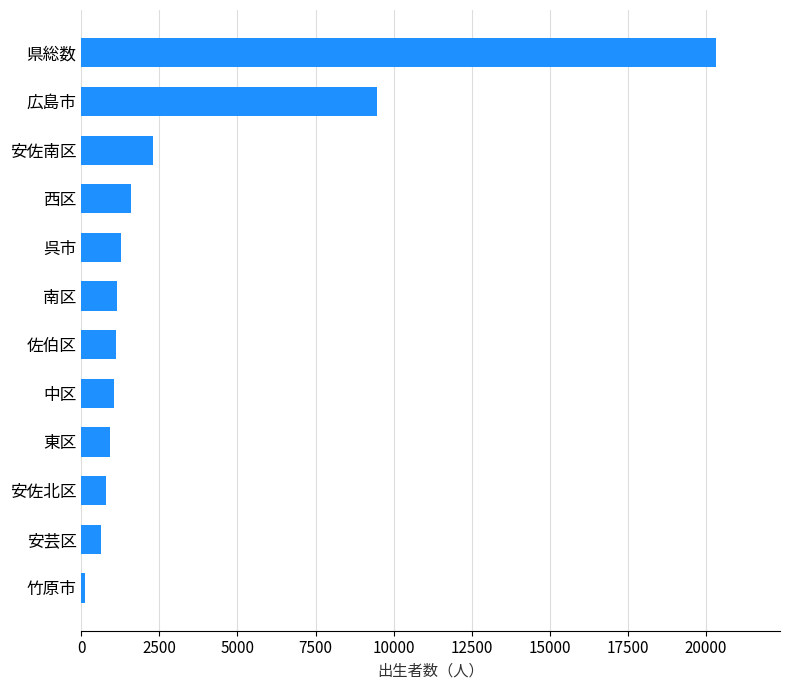

Which label corresponds to the smallest value in the chart?

竹原市